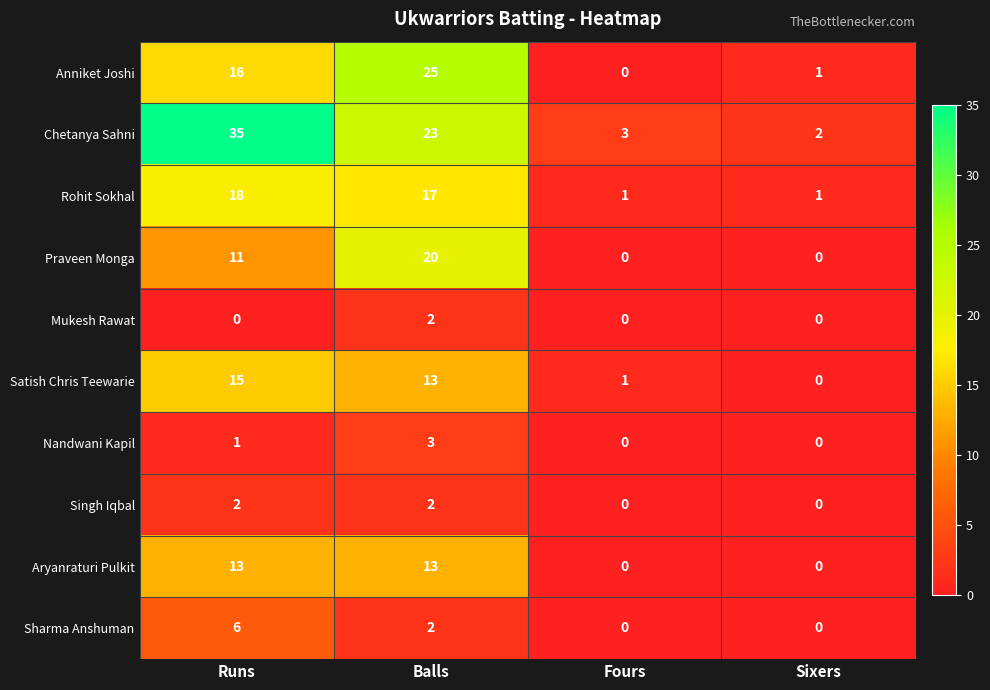

What is the average value of the Praveen Monga series?

8